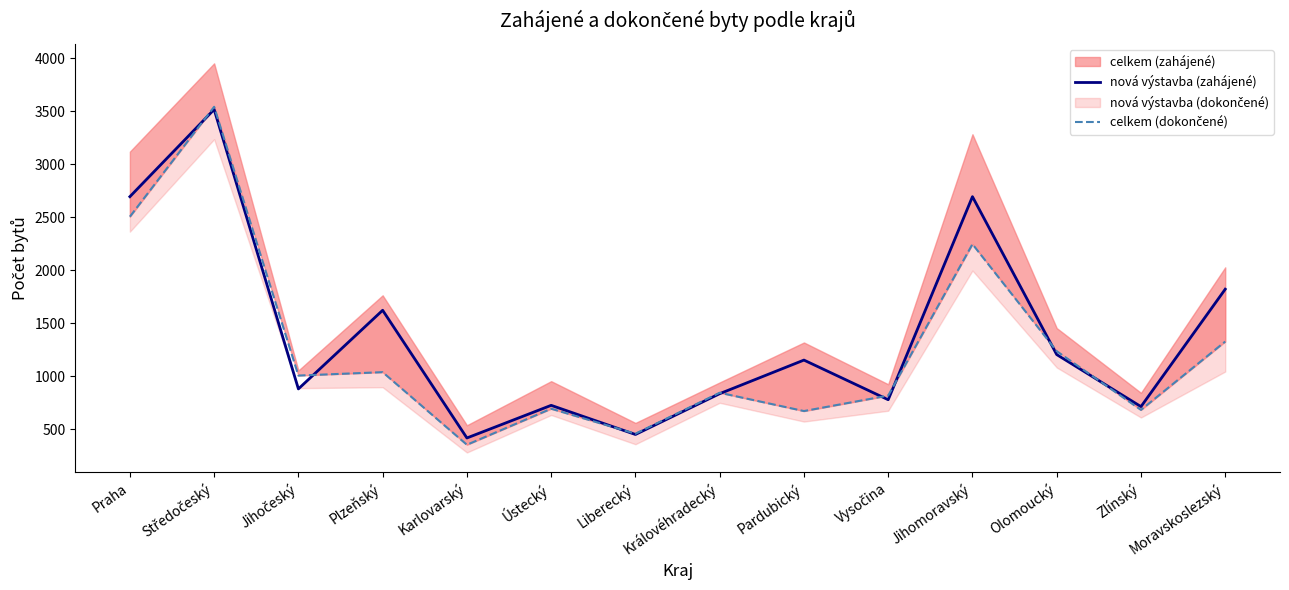

At which label does nová výstavba (zahájené) reach its peak?

Středočeský